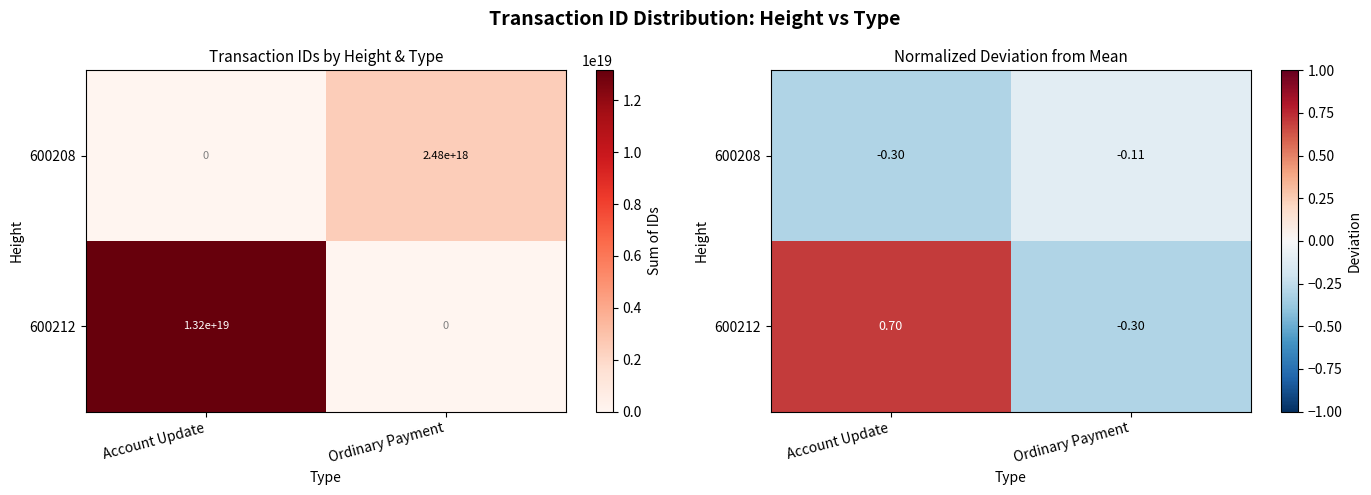

What is the average value of the 600212 series?

0.2